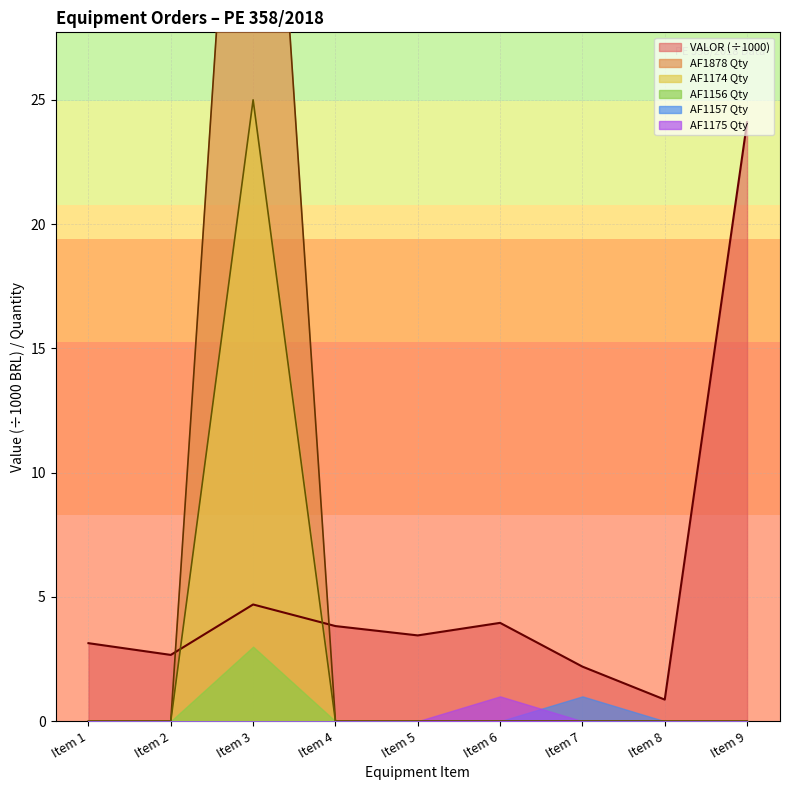

True or false: AF1174 Qty and VALOR (÷1000) cross at least once.

True